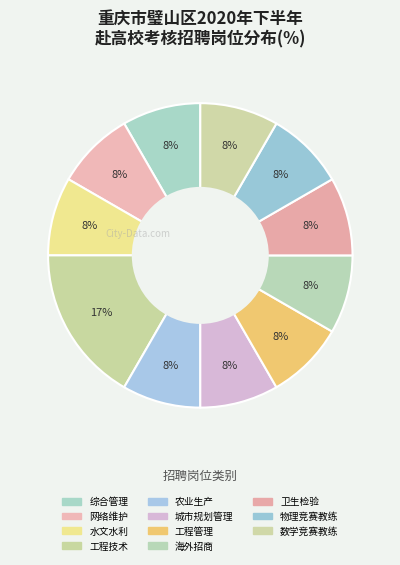

Between 工程管理 and 卫生检验, which is larger?

工程管理